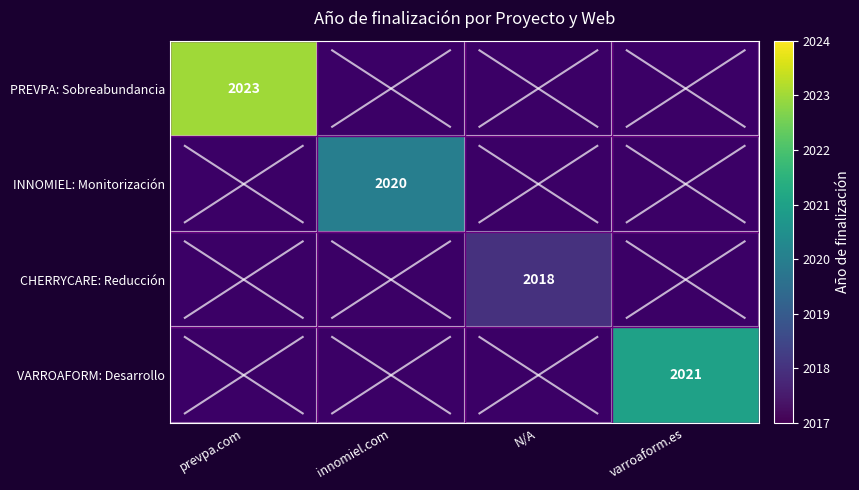

Is it true that INNOMIEL: Monitorización equals 3539 at innomiel.com?

False